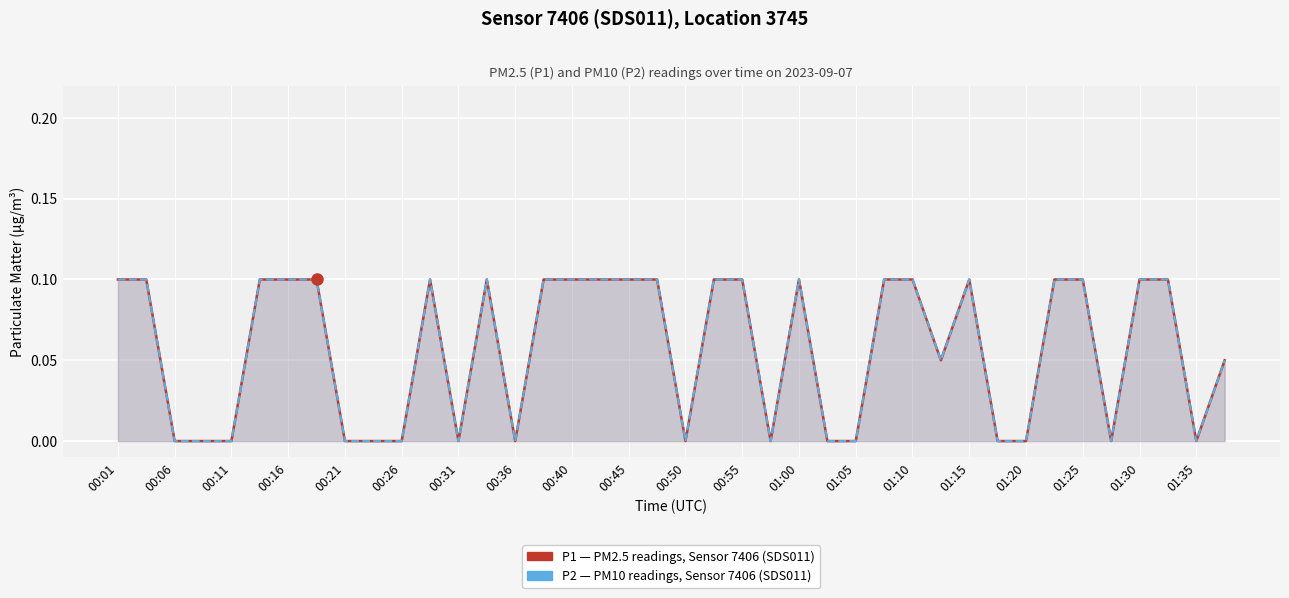

Does the chart display data point markers on the line(s)?

No